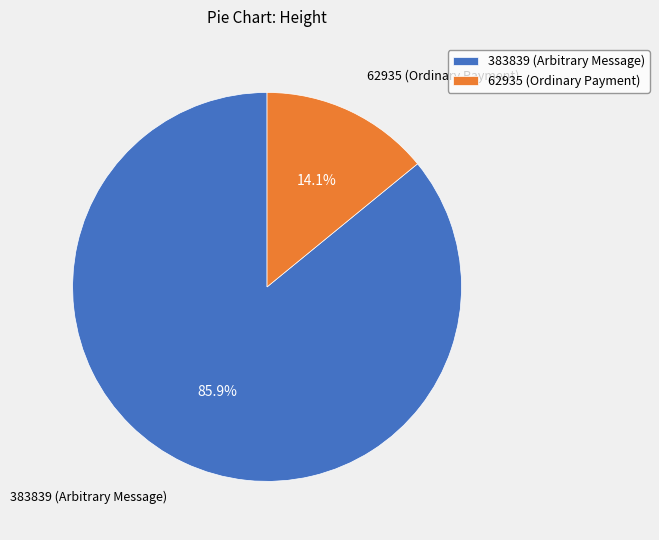

What percentage do 383839 and 62935 together represent?

100.0%